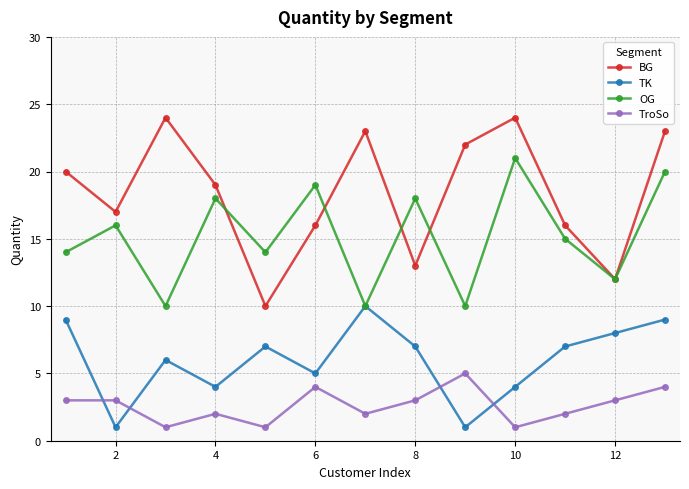

Rank the series by their maximum value, from lowest to highest.

TroSo, TK, OG, BG